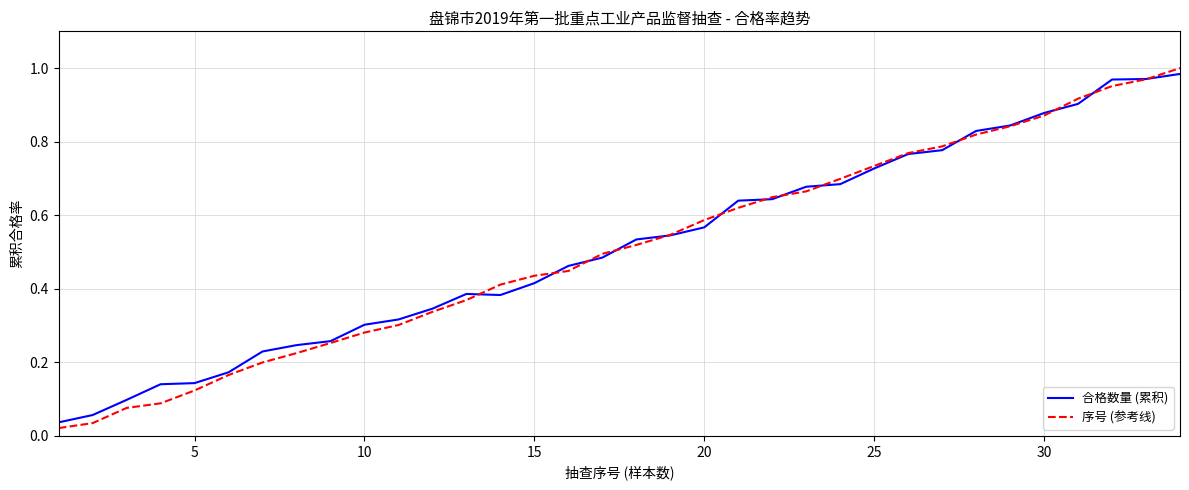

True or false: 合格数量 (累积) has more than 0 points higher than both neighbors.

True